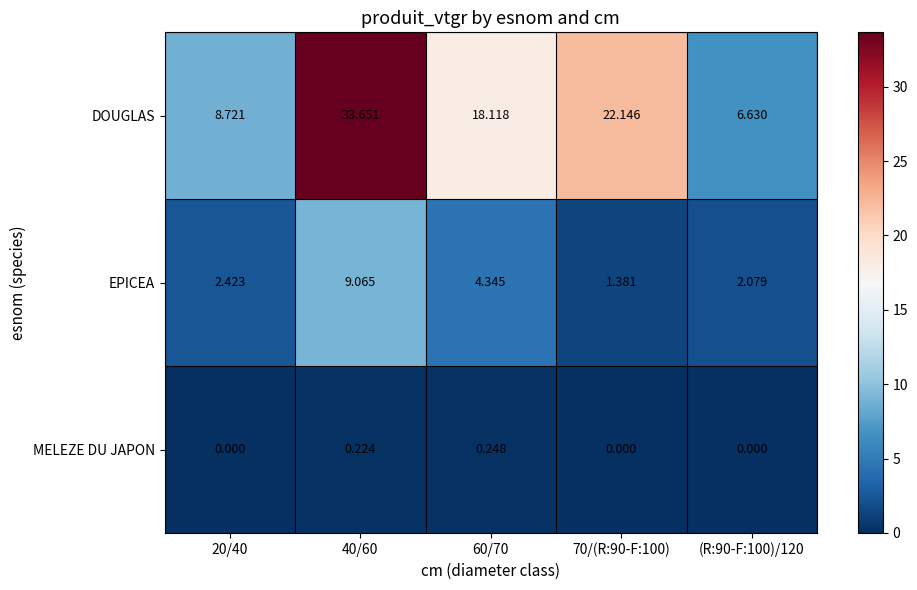

Is the value of EPICEA at 70/(R:90-F:100) greater than the value of DOUGLAS at 70/(R:90-F:100)?

No